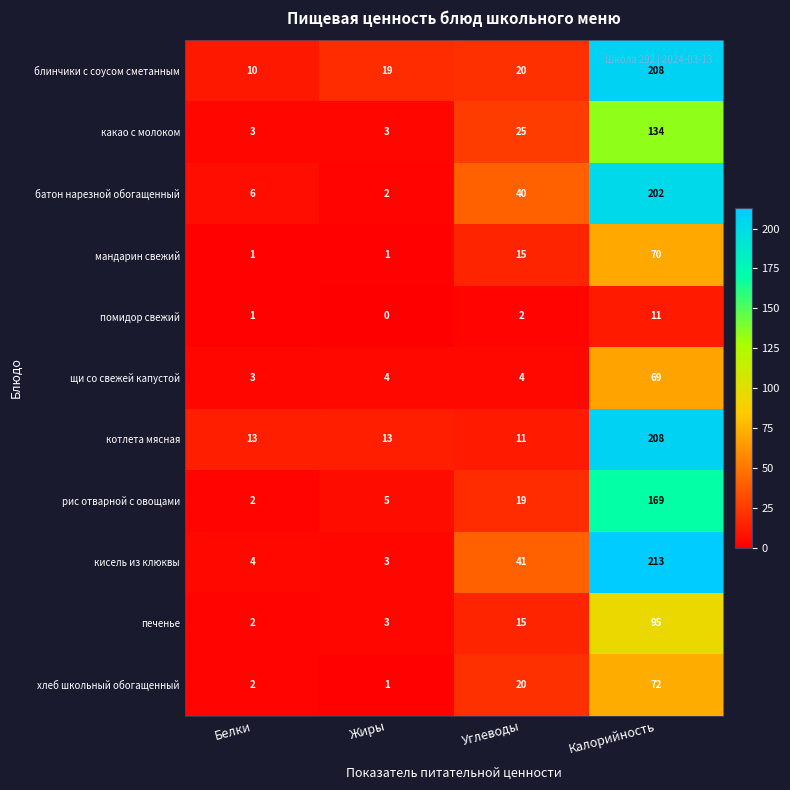

How many мандарин свежий values are between 1 and 70?

4